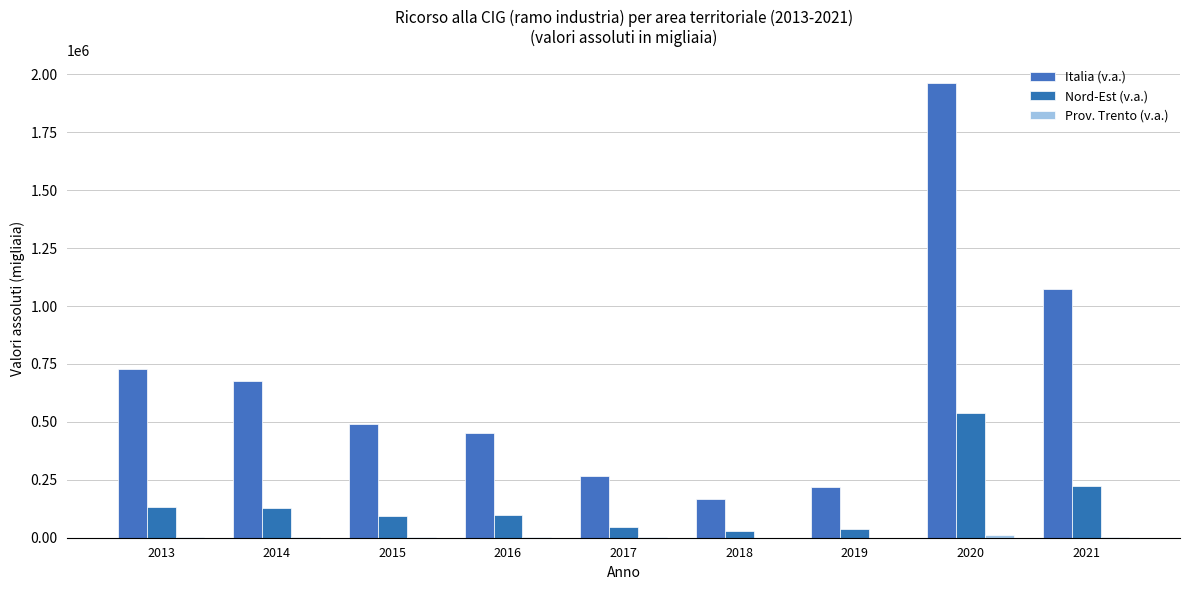

Between 2015 and 2016, which is larger?

2015